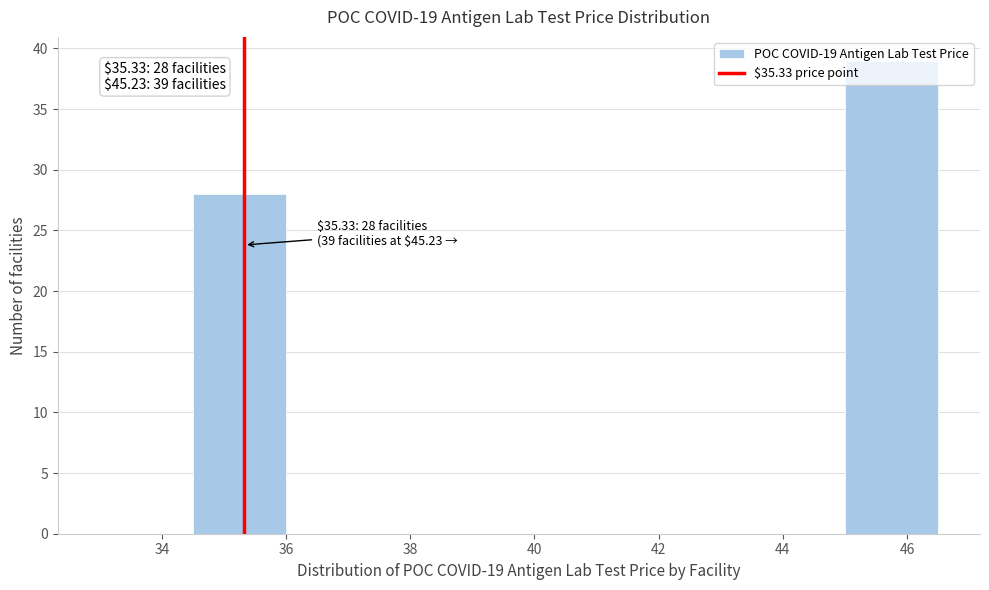

Which range on the x-axis has the tallest bar?

45.0 to 46.5